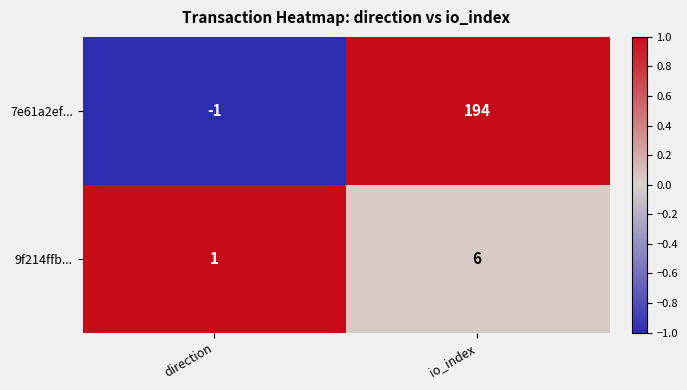

Reading left to right, what are all the values shown in this chart?

7e61a2ef...: -1	194
9f214ffb...: 1	6